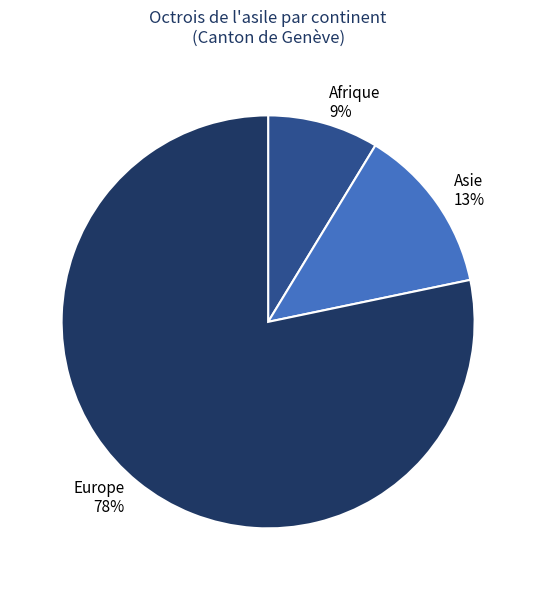

What percentage is the Afrique slice, to the nearest percent?

9%